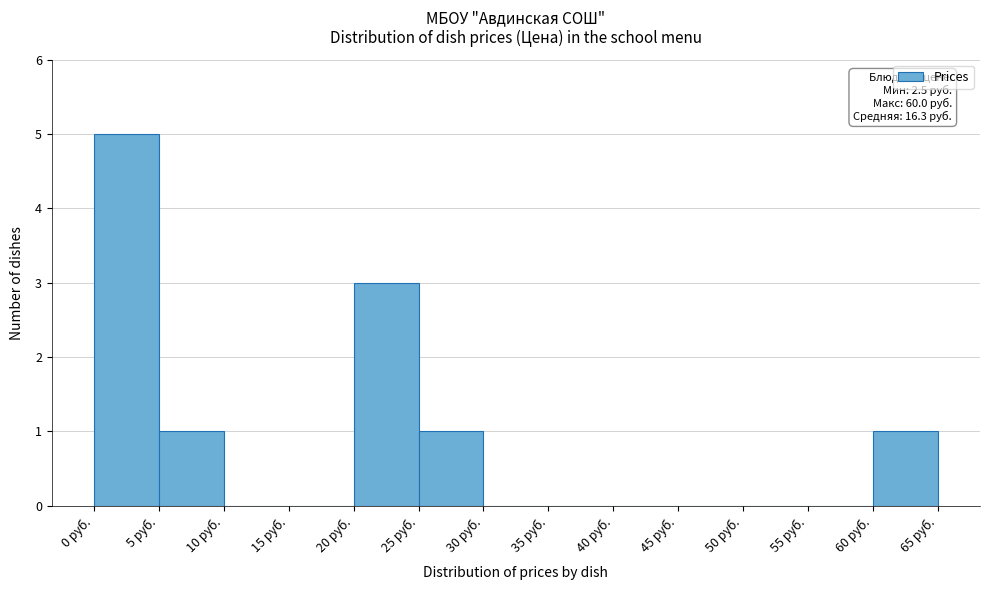

Which range on the x-axis has the tallest bar?

0 to 5